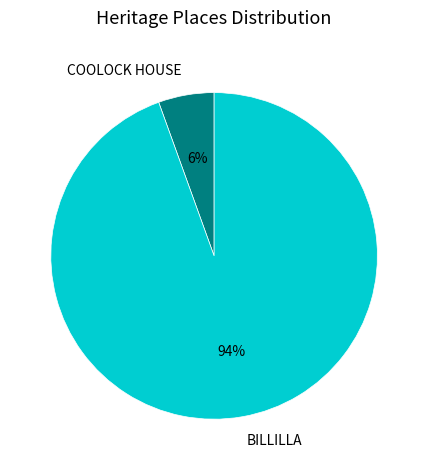

Which has a higher value, BILLILLA or COOLOCK HOUSE?

BILLILLA